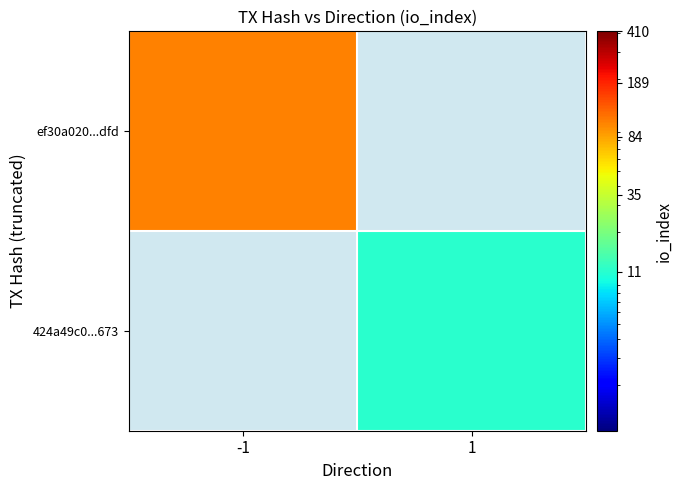

Count the number of categories in the chart.

2